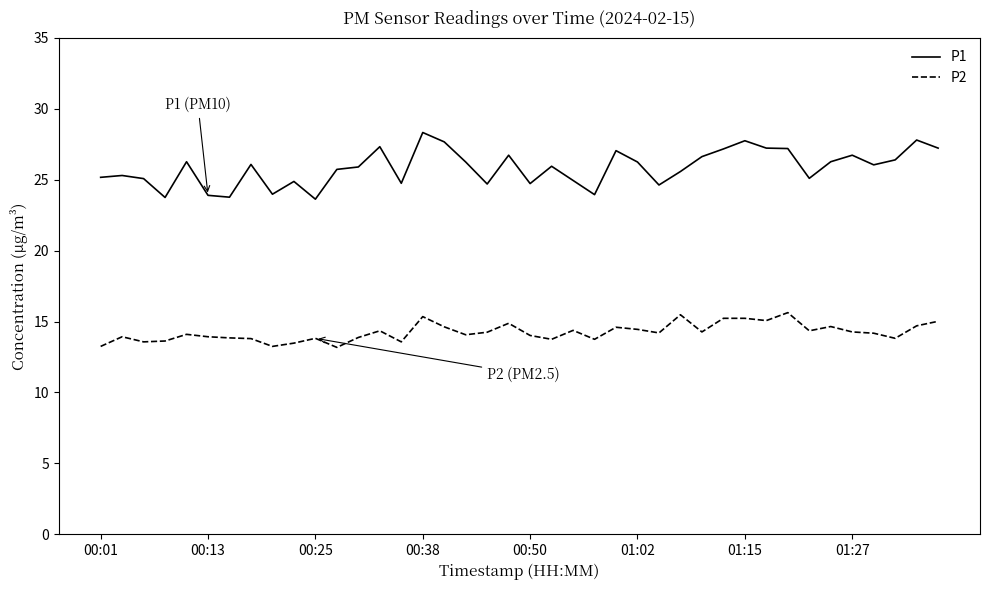

True or false: P2 and P1 cross at least once.

False